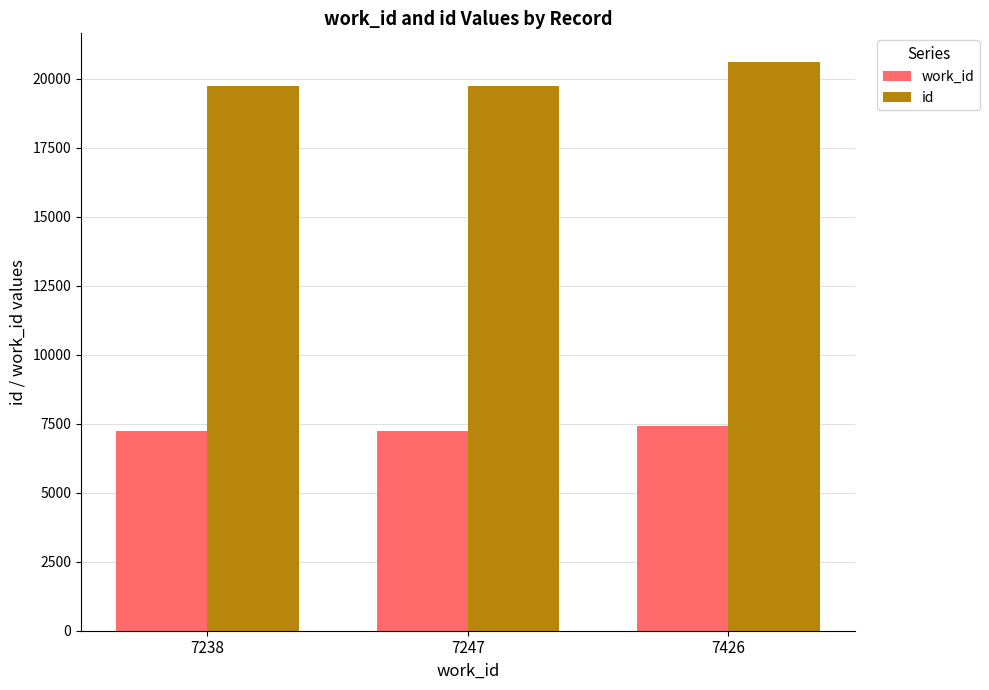

How many distinct data groups are displayed?

2